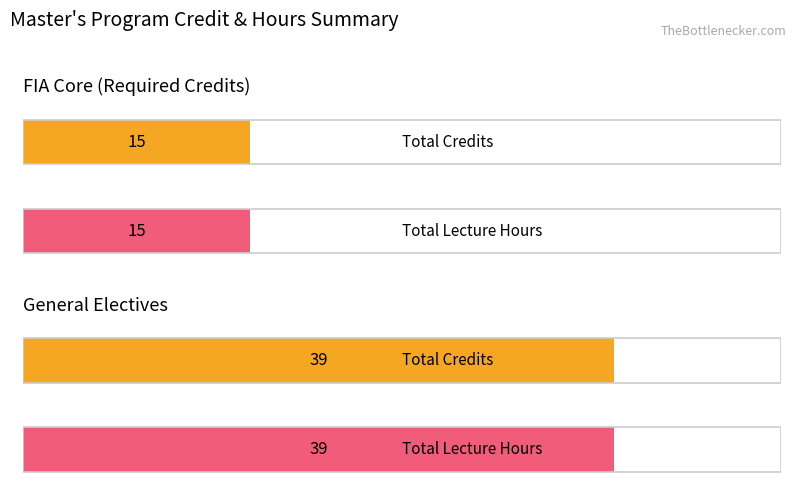

Is the value of Total Credits at General Electives greater than the value of Total Lecture Hours at FIA Core (Required Credits)?

Yes